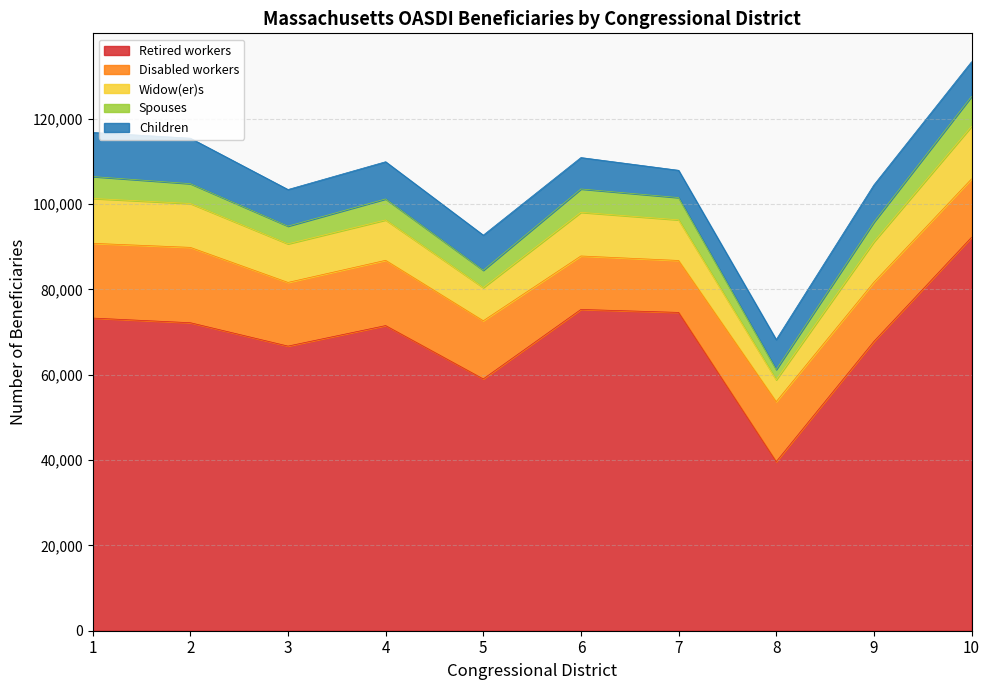

Reading left to right, list all the values displayed in this chart.

Retired workers: 73271	72182	66702	71510	59009	75295	74597	39622	67793	92189
Disabled workers: 17516	17658	14924	15294	13632	12527	12173	14060	13863	13690
Widow(er)s: 10513	10280	9043	9462	7771	10232	9518	5128	9486	12313
Spouses: 5141	4650	4149	4924	4071	5475	5225	2408	4615	7015
Children: 10332	10659	8580	8719	8222	7358	6392	7013	8714	8124